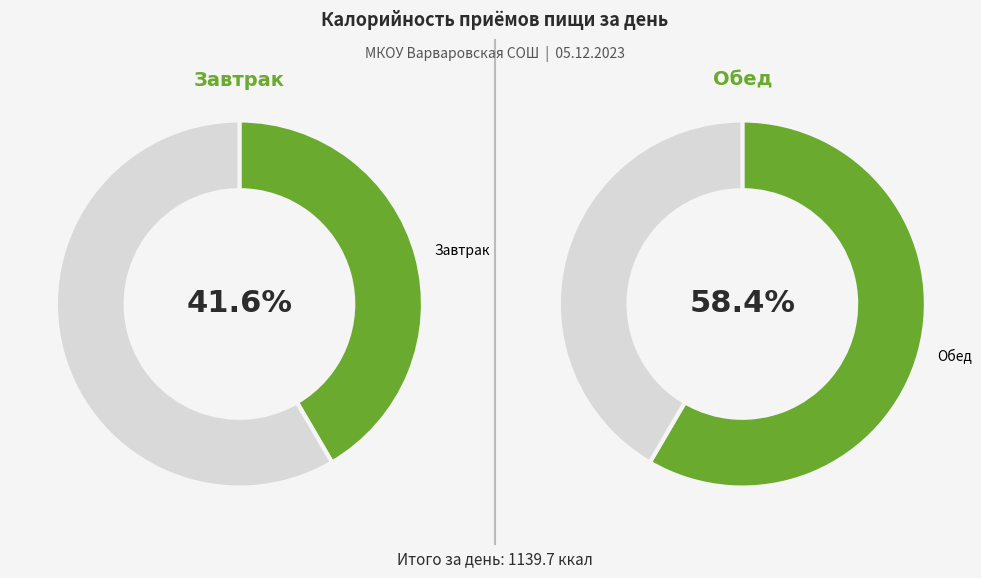

What is the smallest slice in the pie chart?

Завтрак